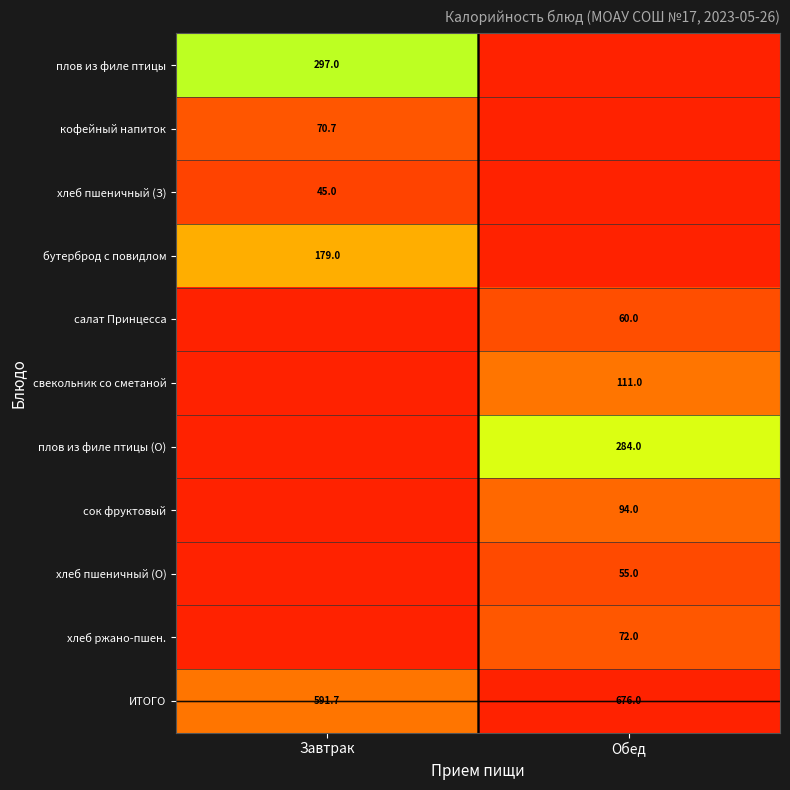

What is the sum of the ИТОГО values at Завтрак and Обед?

1267.7